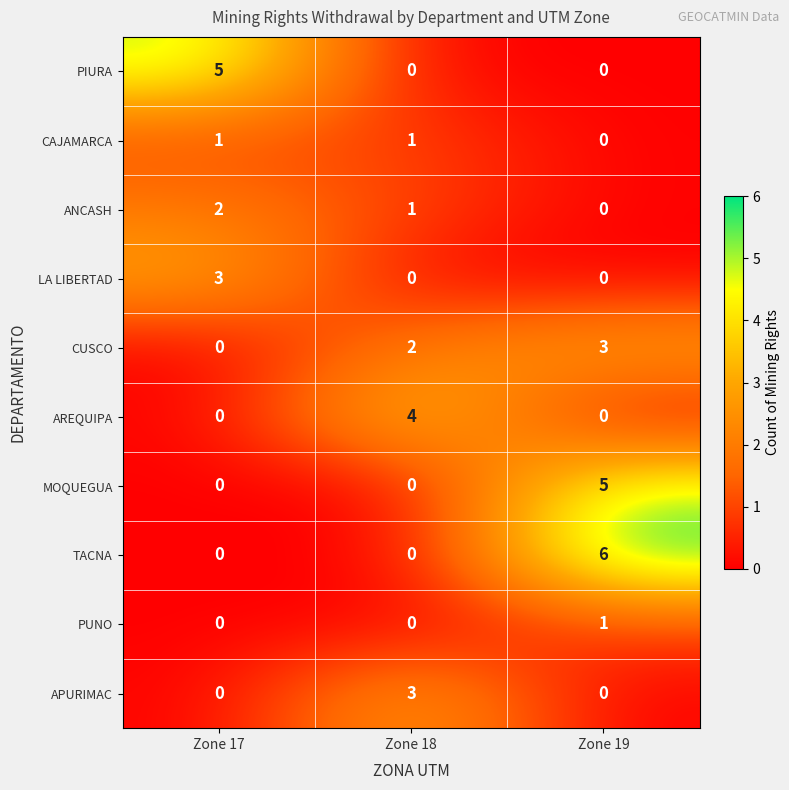

How many data points in PUNO are above 0?

1